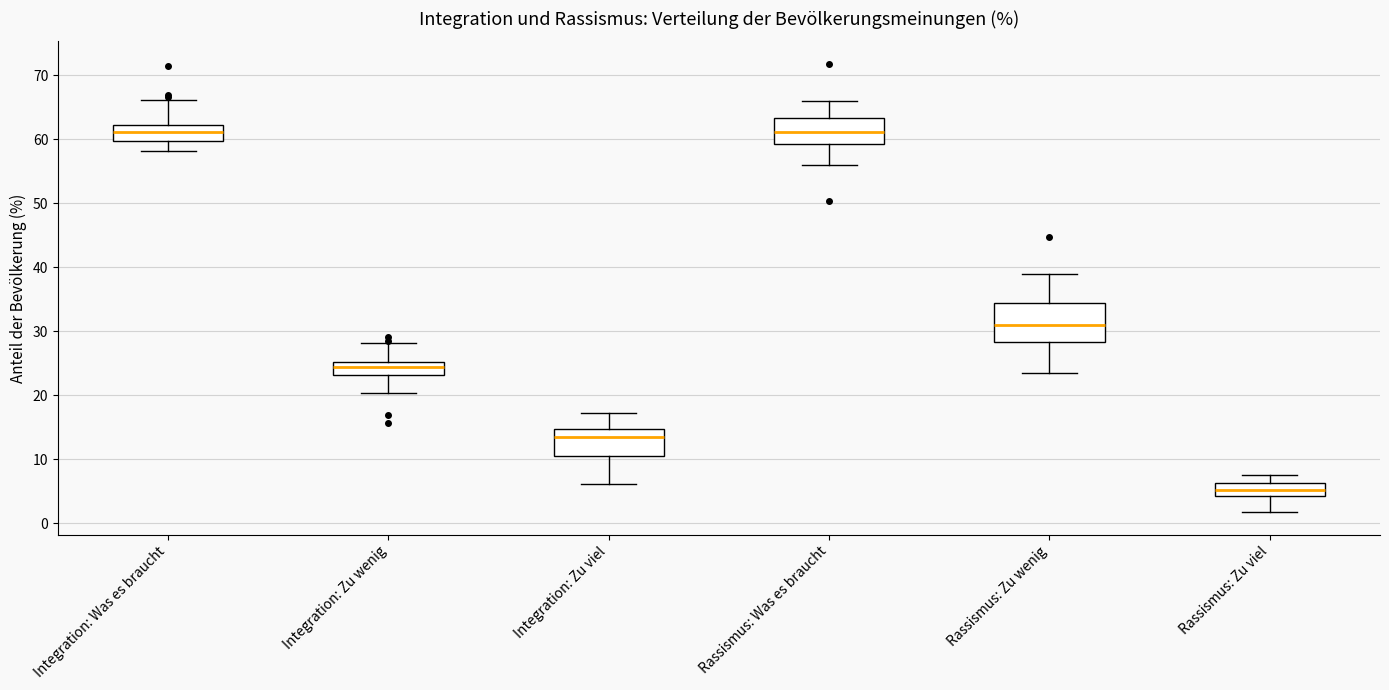

Comparing the boxes themselves (not the whiskers), which one is the tallest?

Rassismus: Zu wenig